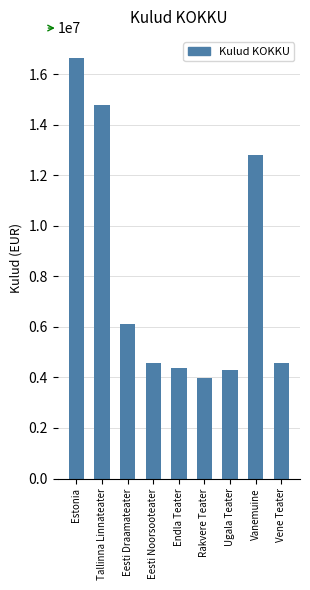

What is the average value?

8011719